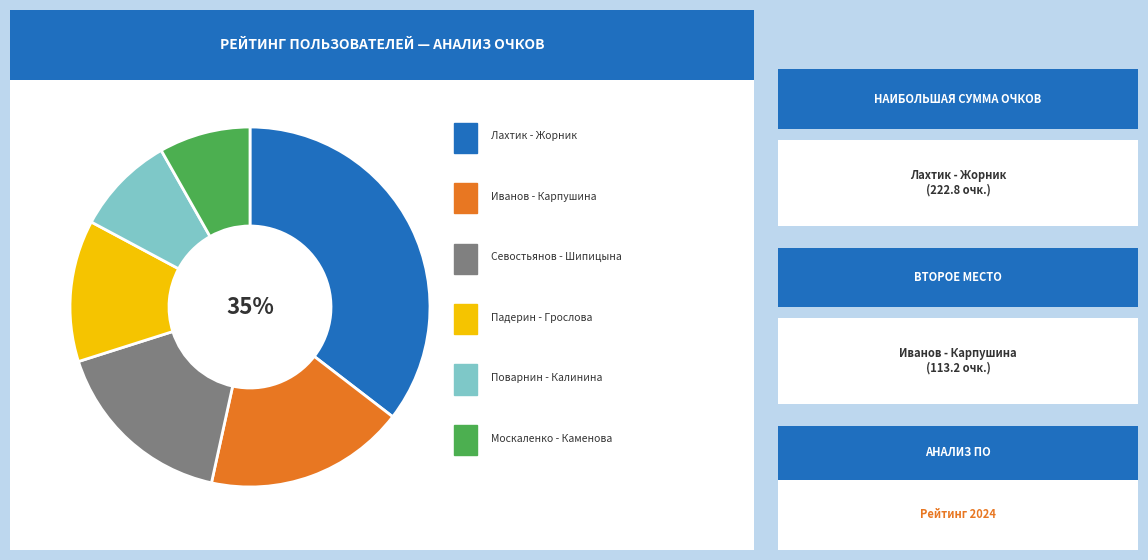

Is there any slice that represents more than half of the pie?

No